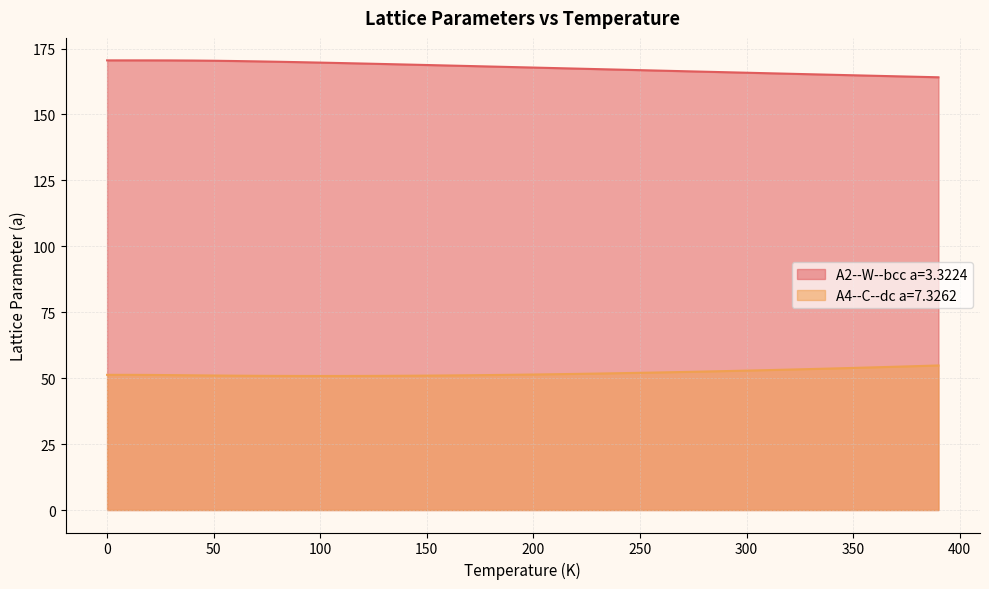

True or false: A2--W--bcc a=3.3224 and A4--C--dc a=7.3262 cross at least once.

False